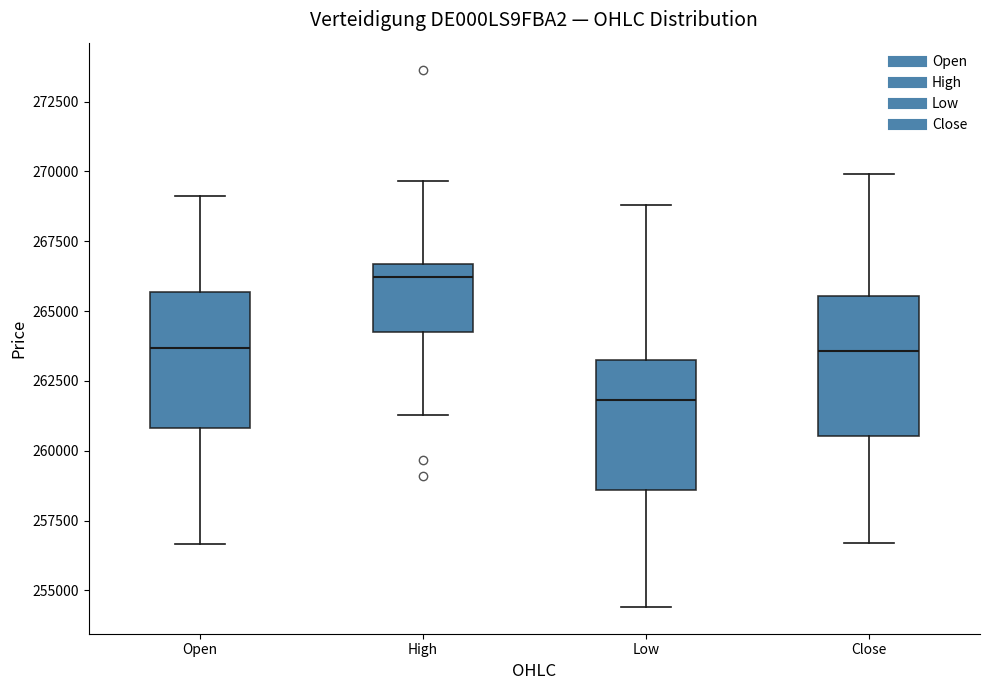

Which box's median line is the highest?

High